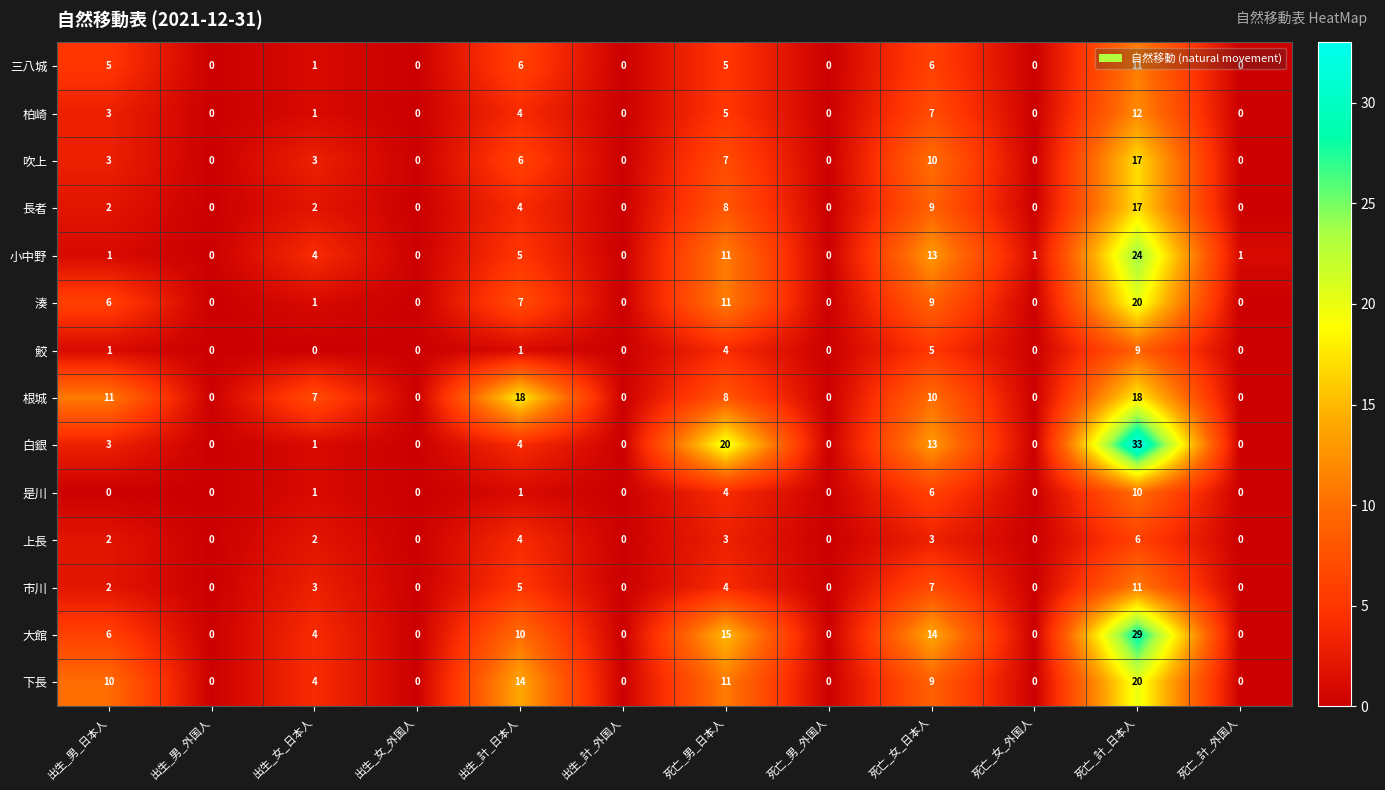

What is the sum of all 湊 values?

54